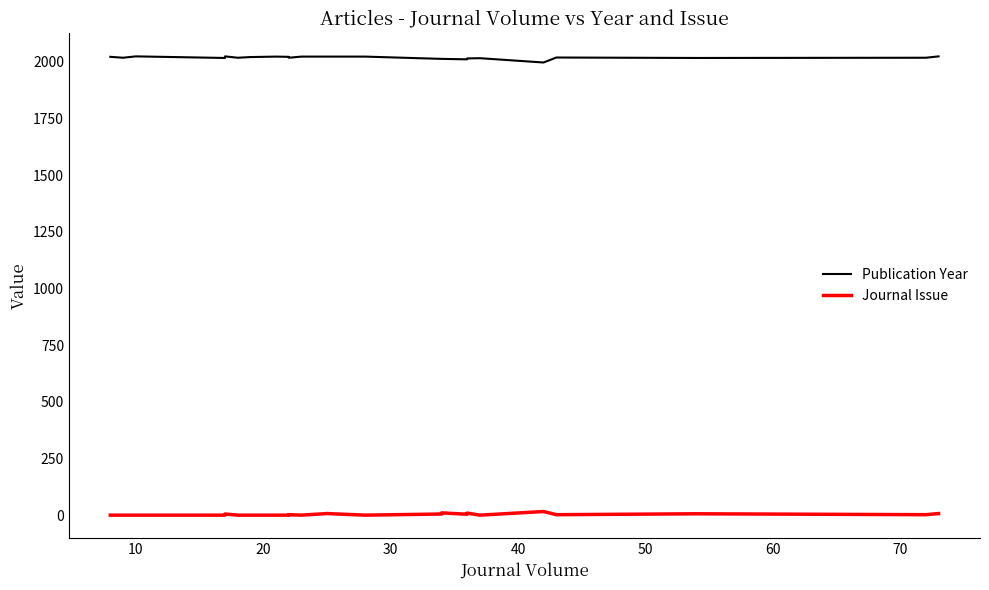

What is the label of the 21st point from the right?

50